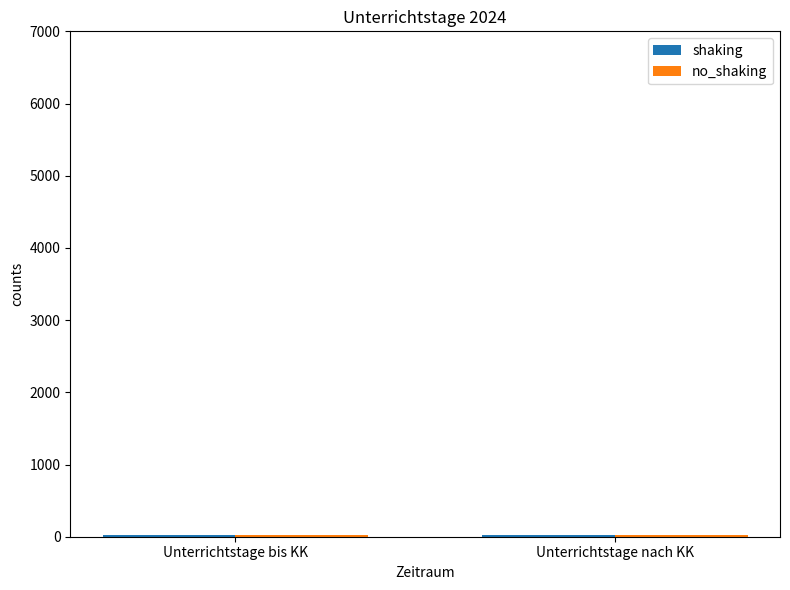

Rank the series at Unterrichtstage nach KK from lowest to highest value.

shaking, no_shaking